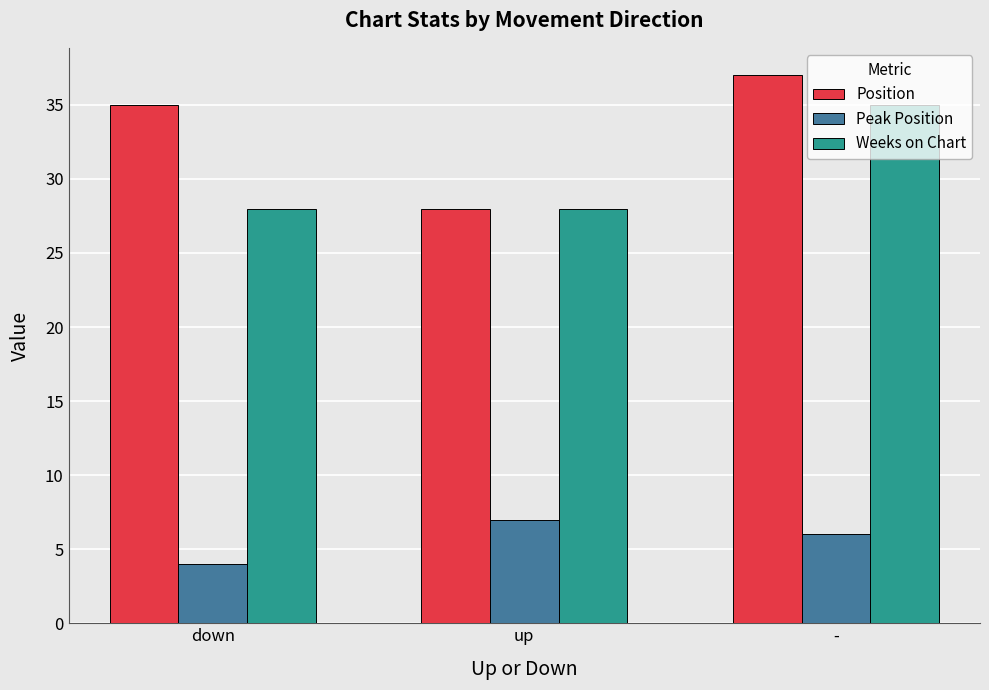

Count the Peak Position values in the range 4 to 7.

3